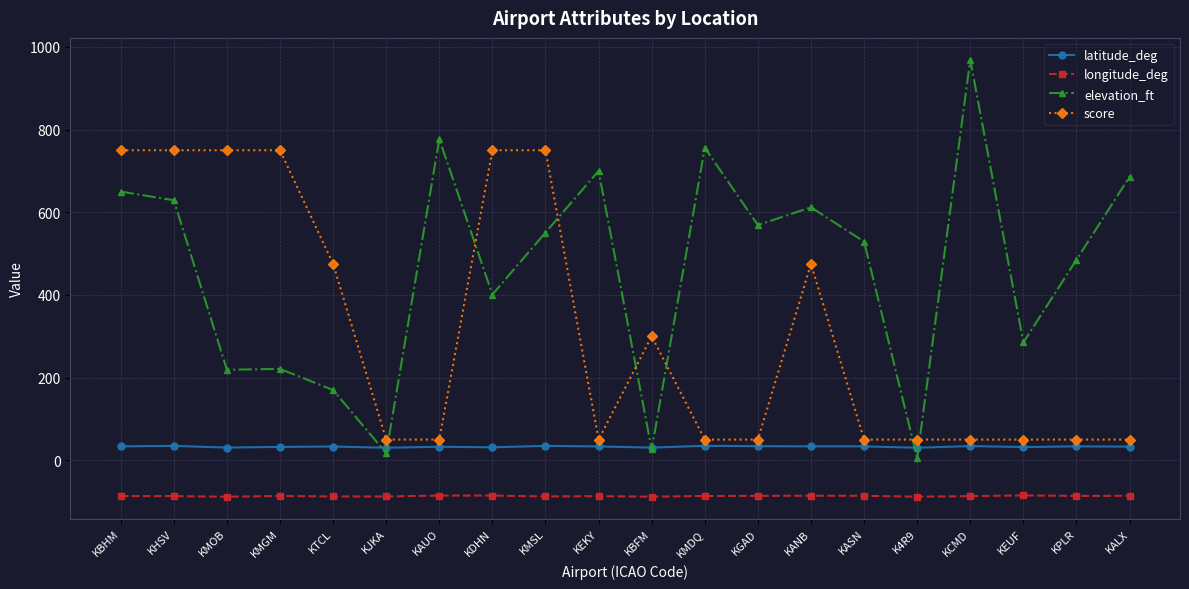

Does the chart have visible grid lines?

Yes